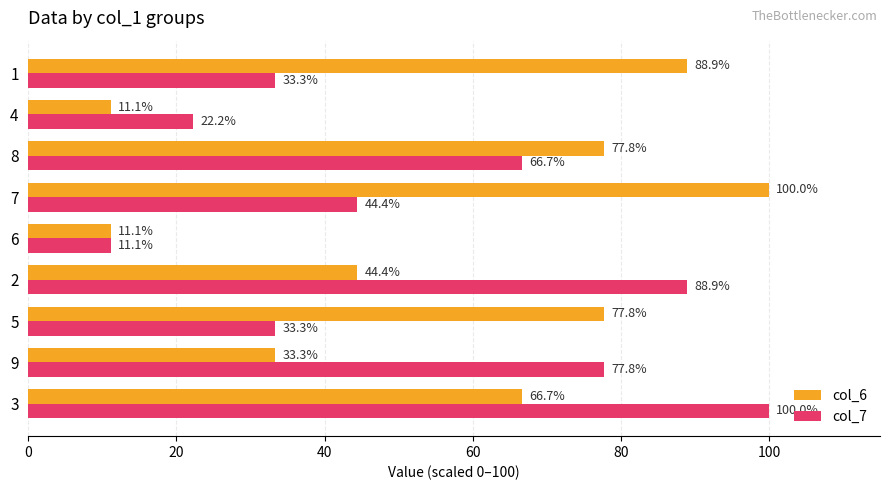

At how many categories does at least one series exceed 45?

7